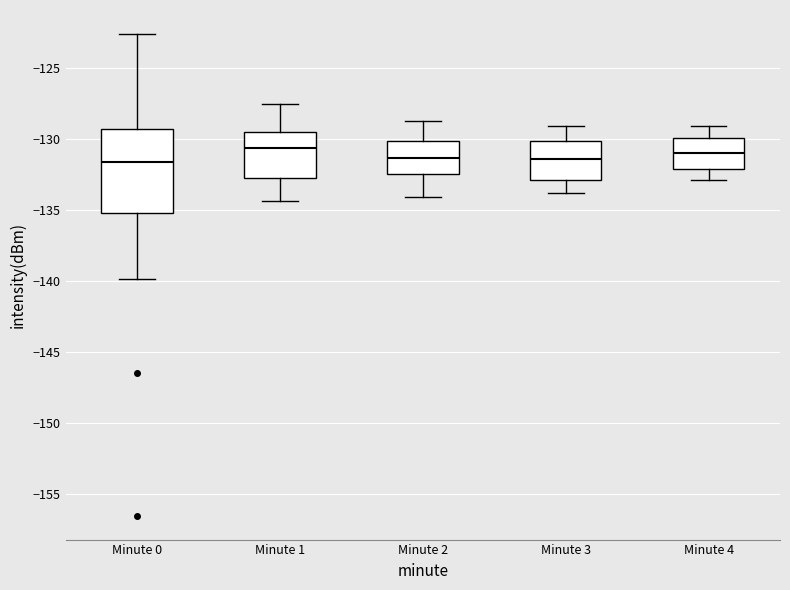

Which box is the tallest, from its lower edge to its upper edge?

Minute 0